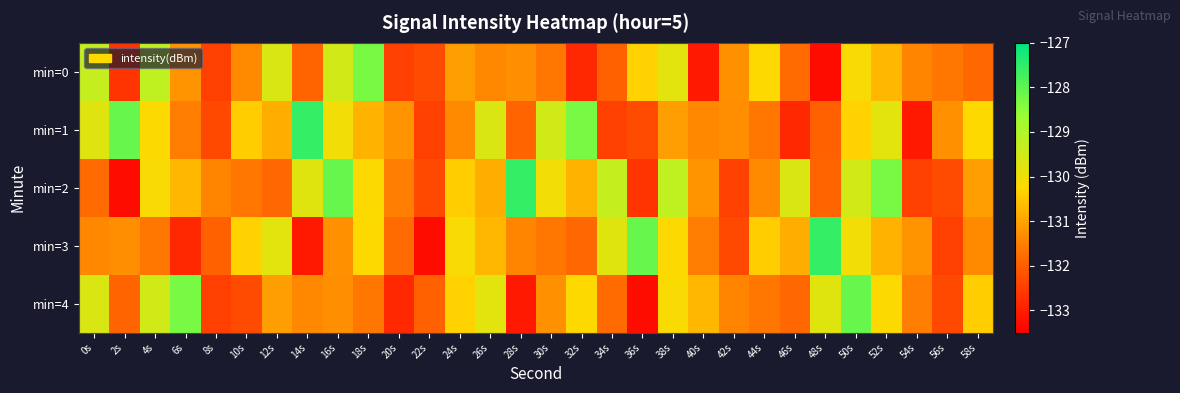

Count the number of categories in the chart.

30